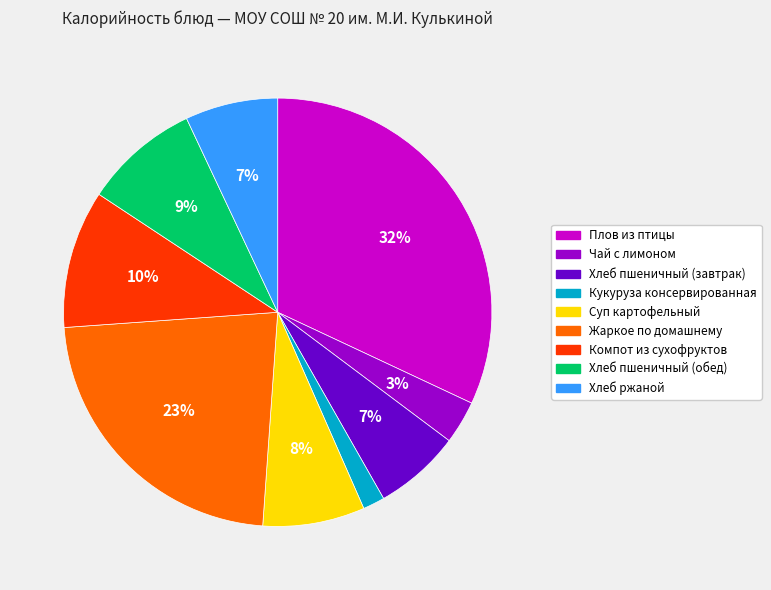

What is the smallest slice in the pie chart?

Кукуруза консервированная